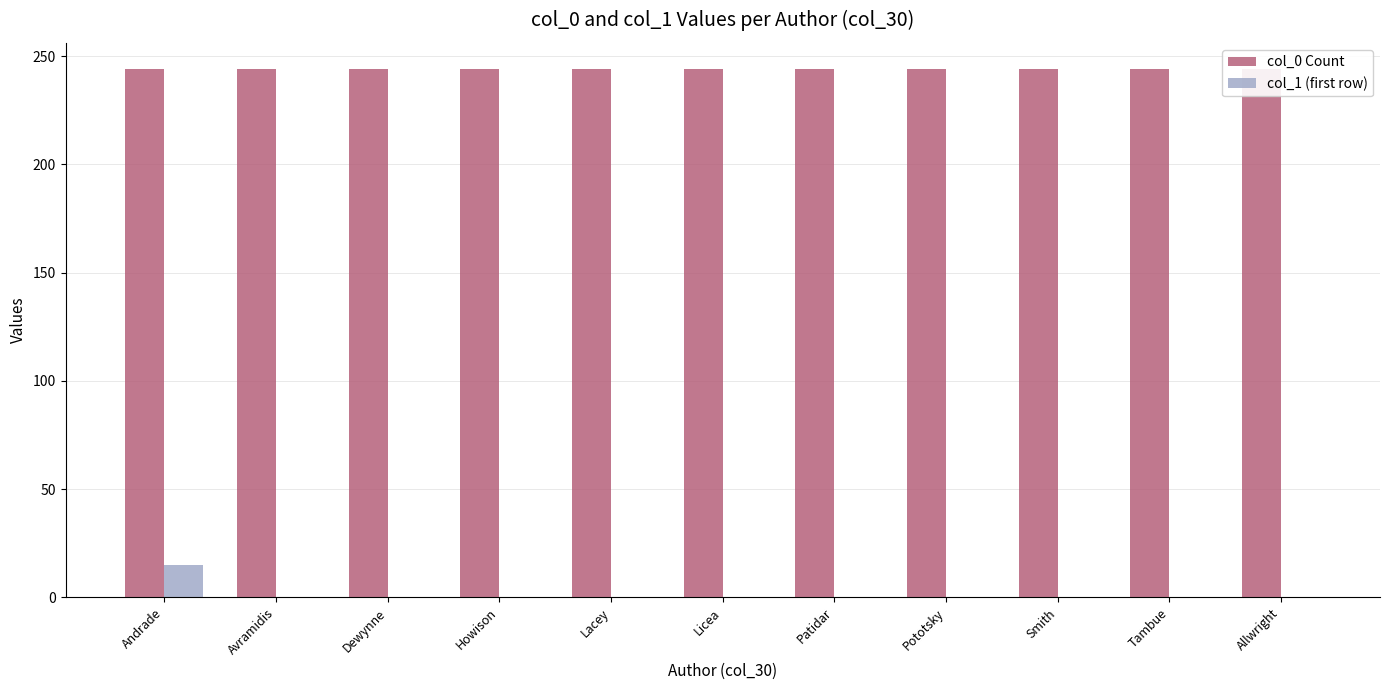

Are the bars grouped side by side (vs. stacked)?

Yes